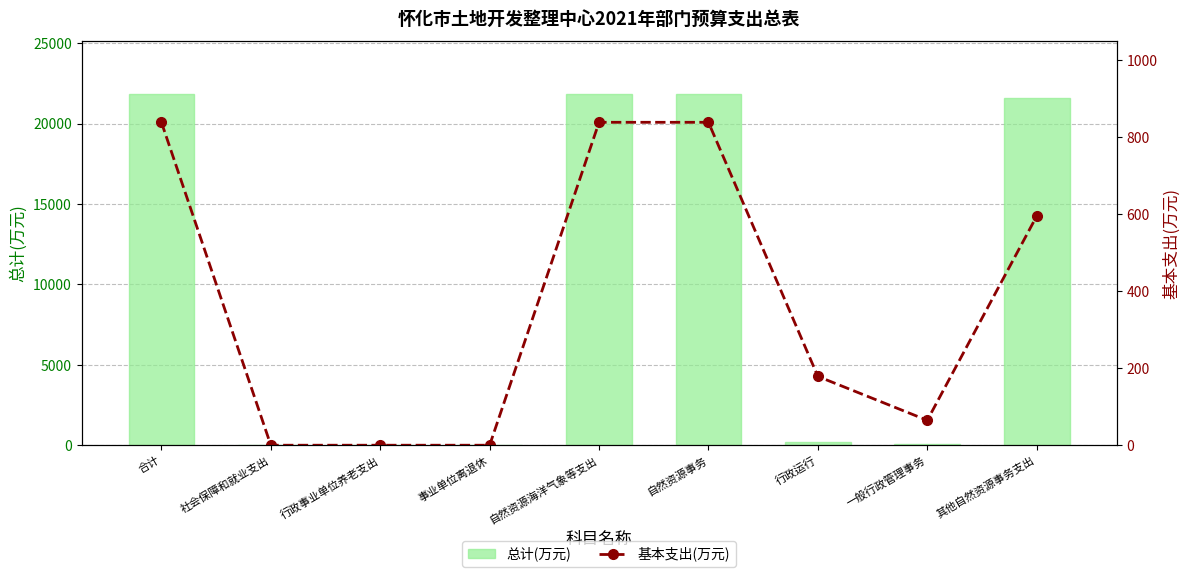

Reading left to right, what are all the values shown in this chart?

总计(万元): 合计=21838.5	社会保障和就业支出=0.2	行政事业单位养老支出=0.2	事业单位离退休=0.2	自然资源海洋气象等支出=21838.3	自然资源事务=21838.3	行政运行=178.8	一般行政管理事务=64.8	其他自然资源事务支出=21594.8
基本支出(万元): 合计=838.5	社会保障和就业支出=0.2	行政事业单位养老支出=0.2	事业单位离退休=0.2	自然资源海洋气象等支出=838.3	自然资源事务=838.3	行政运行=178.8	一般行政管理事务=64.8	其他自然资源事务支出=594.8